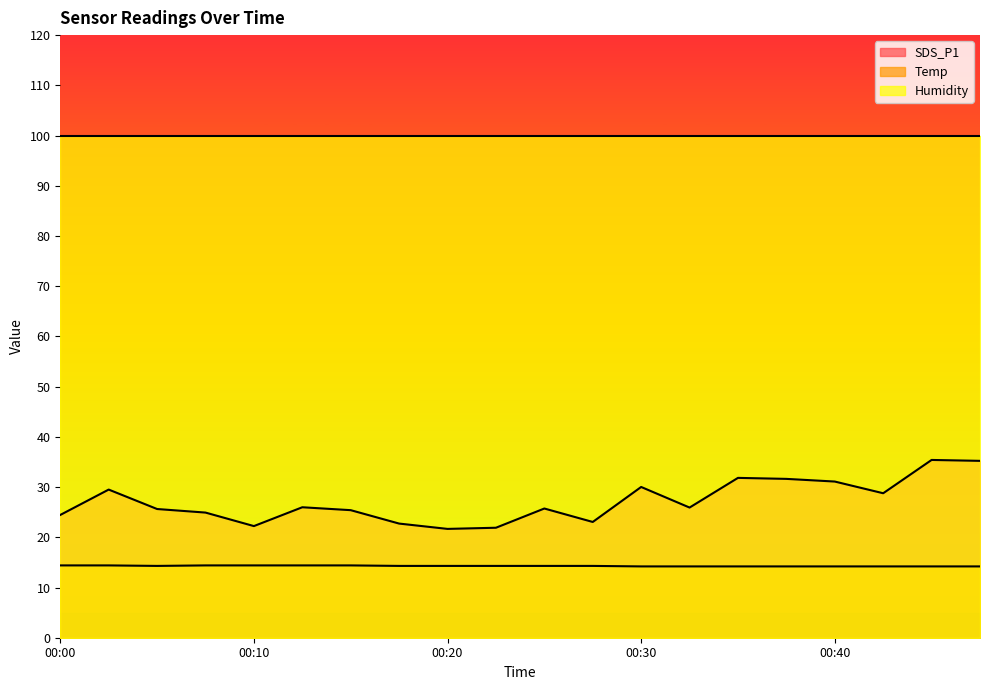

Which series has the largest range (max minus min)?

SDS_P1